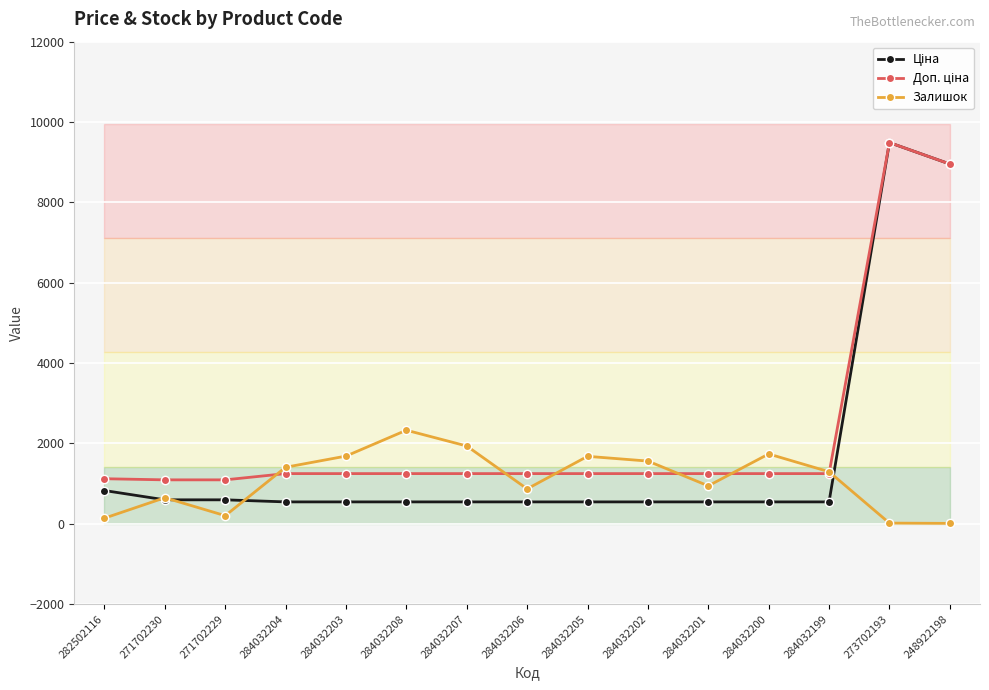

Which series has the widest spread of values?

Ціна